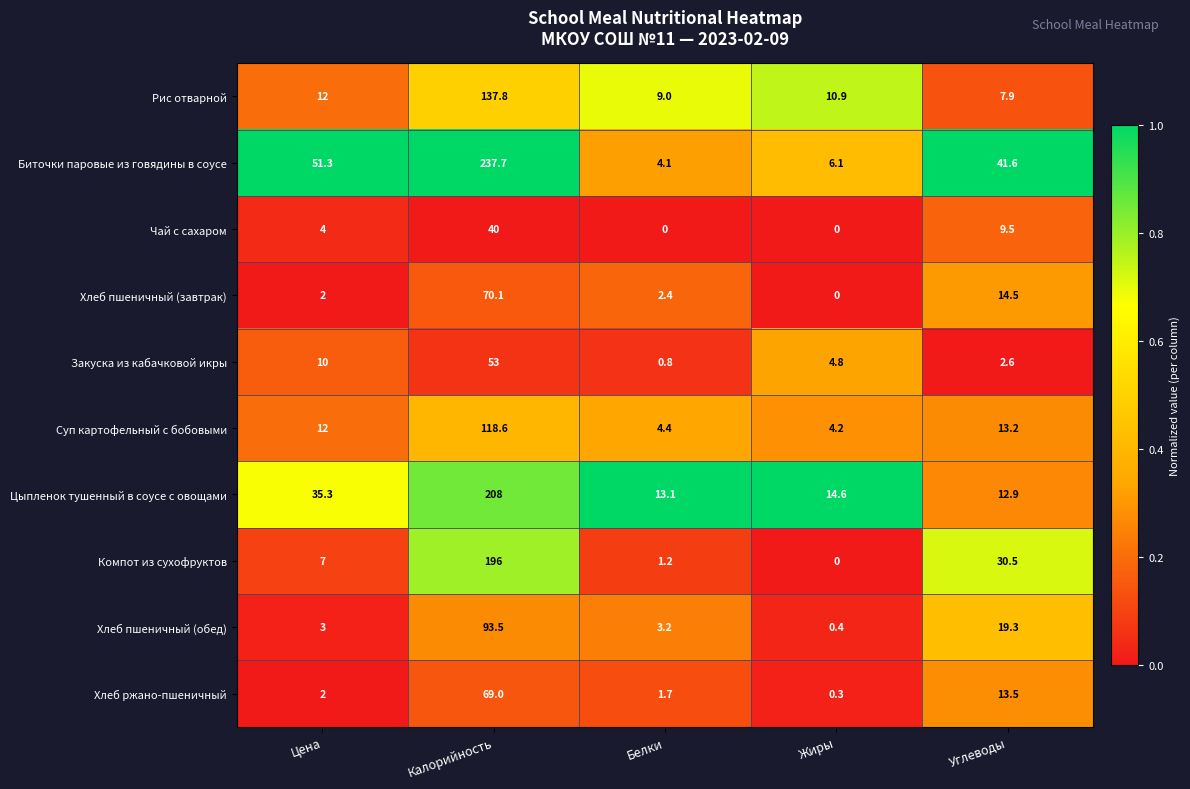

True or false: Чай с сахаром has a value of -17.1 at Жиры.

False